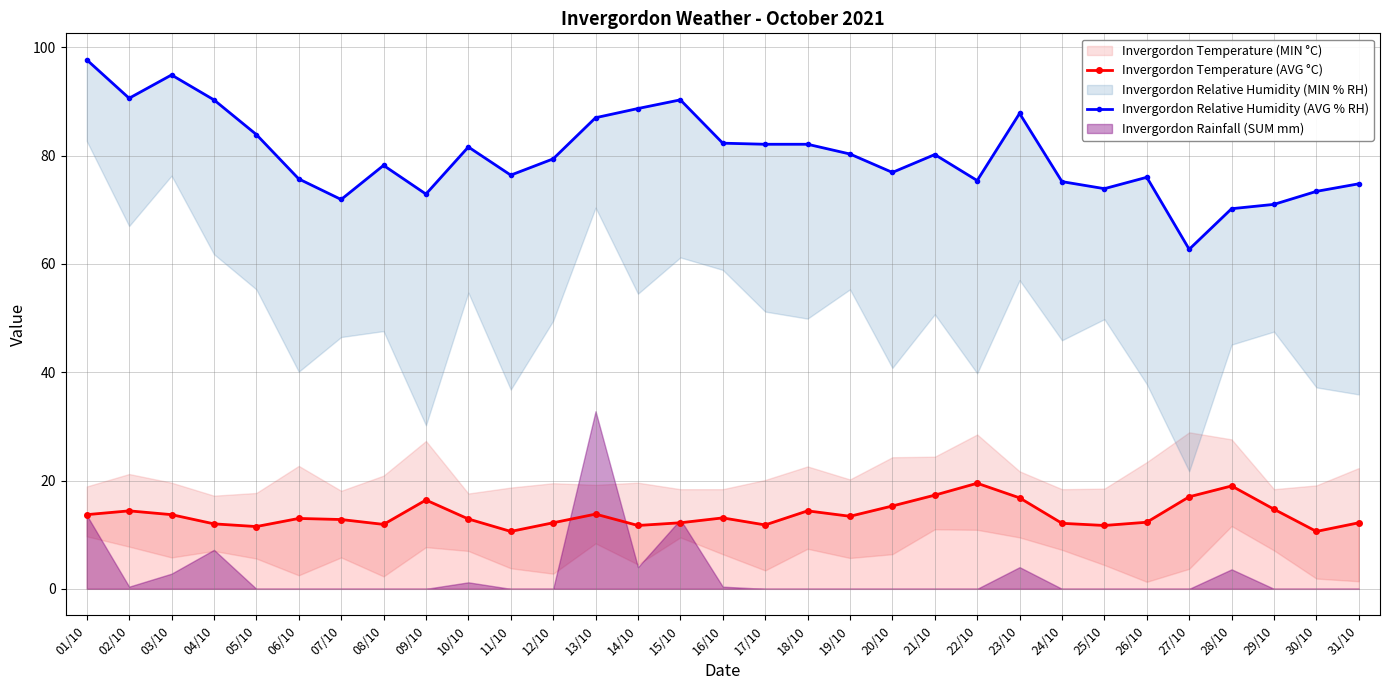

Reading right to left, what are all the values shown in this chart?

Invergordon Temperature (AVG °C): 12.2	10.6	14.7	19.0	17.0	12.3	11.7	12.1	16.8	19.5	17.3	15.3	13.4	14.4	11.8	13.1	12.2	11.7	13.8	12.2	10.6	12.9	16.4	11.9	12.8	13.0	11.5	12.0	13.7	14.4	13.7
Invergordon Relative Humidity (AVG % RH): 74.8	73.4	71.0	70.2	62.7	76.0	73.9	75.2	87.8	75.4	80.2	76.9	80.3	82.1	82.1	82.3	90.3	88.7	87.0	79.4	76.4	81.6	72.9	78.2	71.9	75.7	83.9	90.3	94.9	90.6	97.7